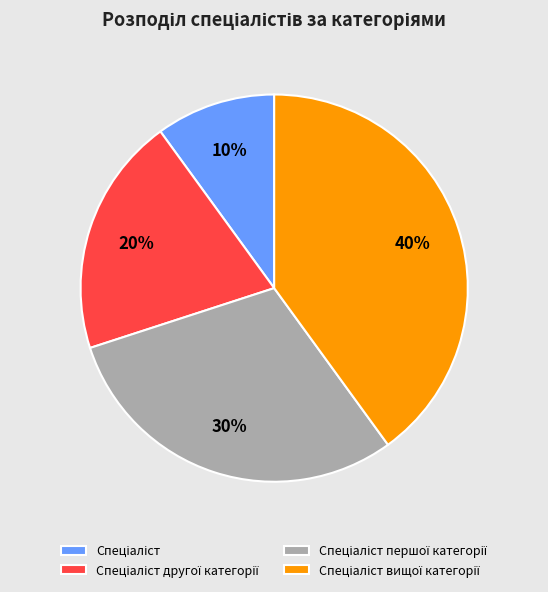

To the nearest percent, what is the difference between the largest and smallest slice percentages?

30%